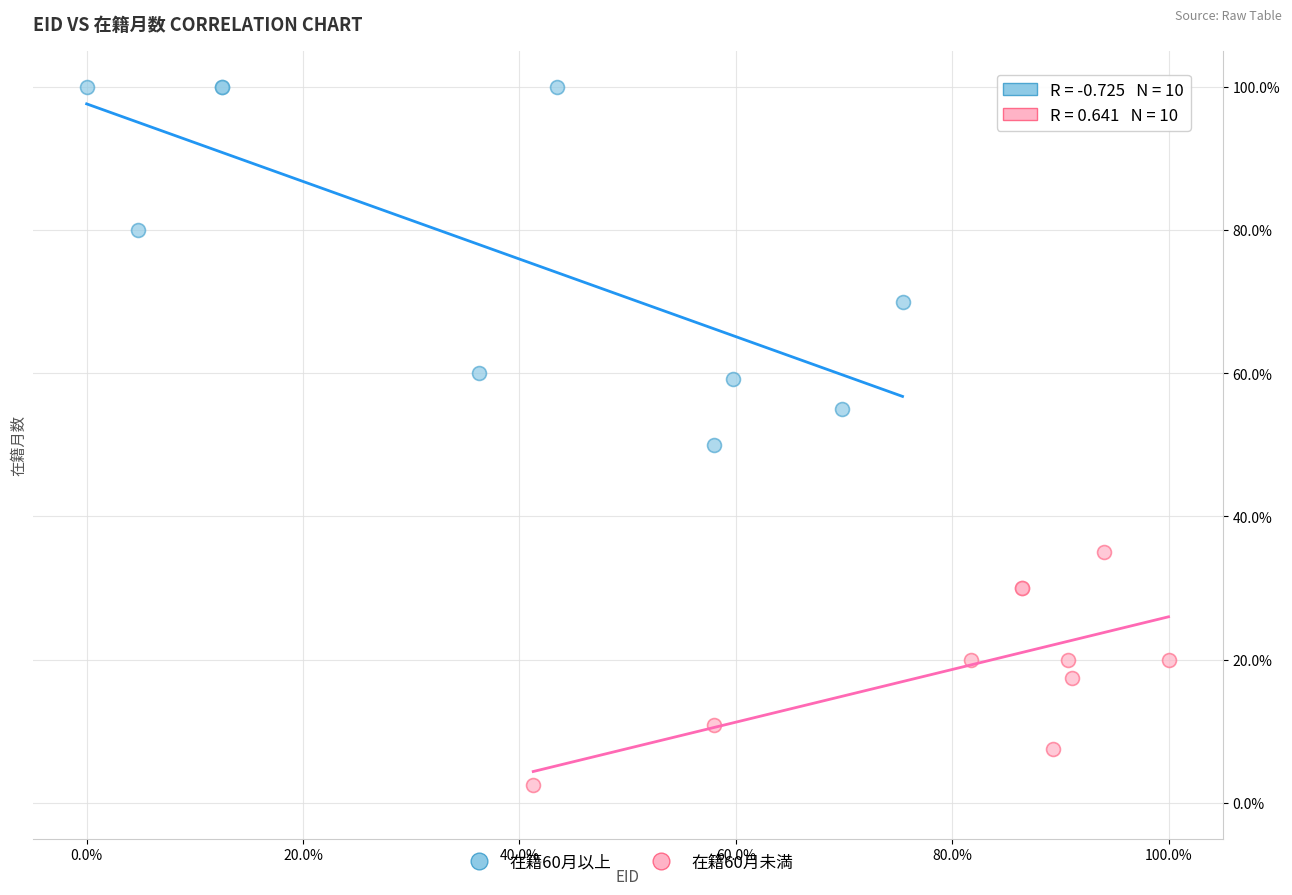

Which series contains the lowest Y value?

在籍60月未満